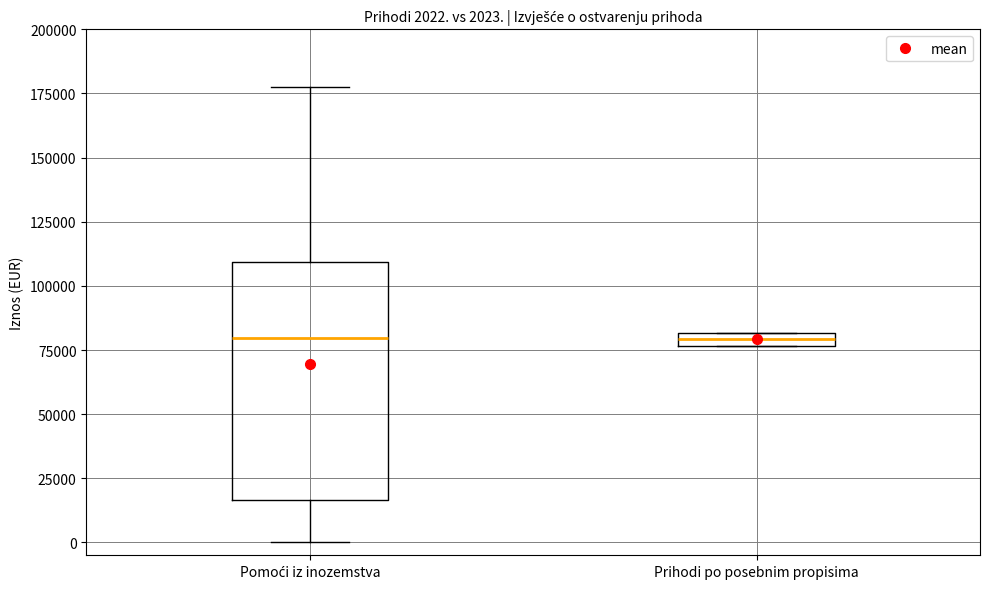

Which box is the tallest, from its lower edge to its upper edge?

Pomoći iz inozemstva